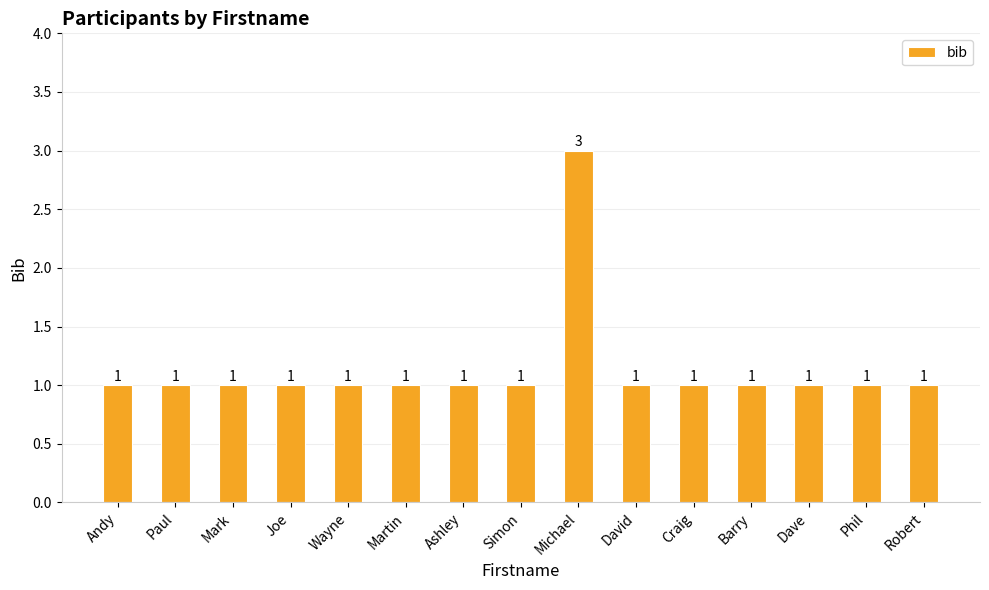

What position from the right is Ashley?

9